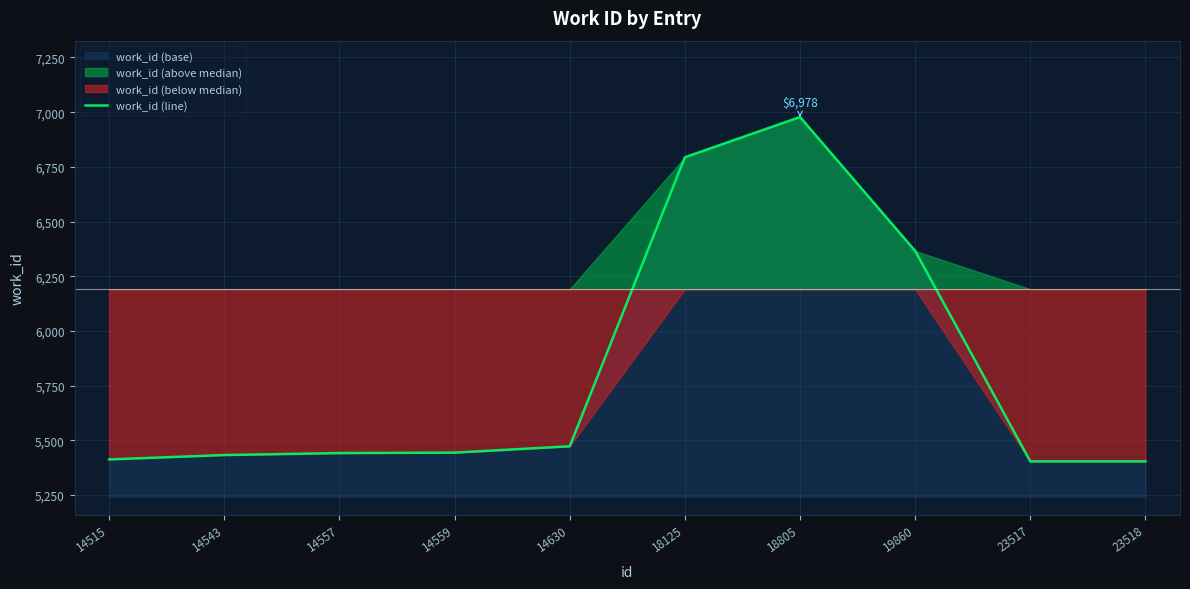

Does the chart display data point markers on the line(s)?

No